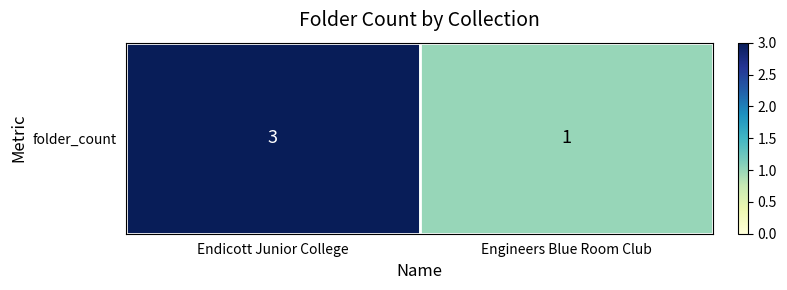

What is the difference between the values at Endicott Junior College and Engineers Blue Room Club?

2